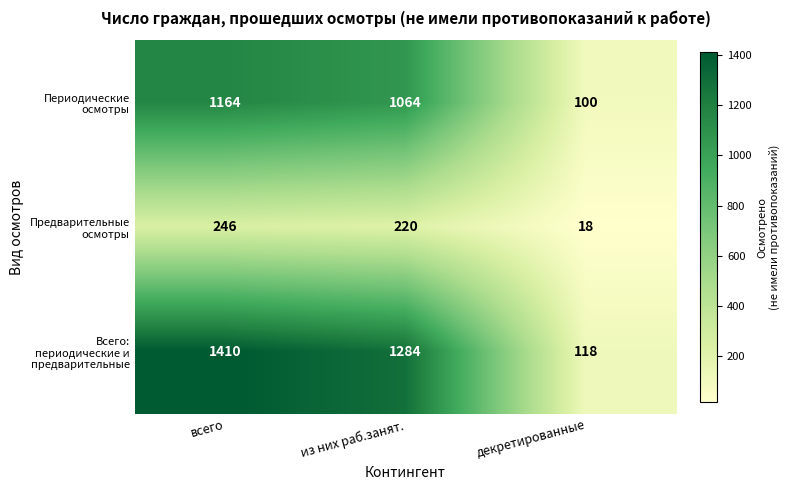

What is the maximum value shown in the chart?

1410